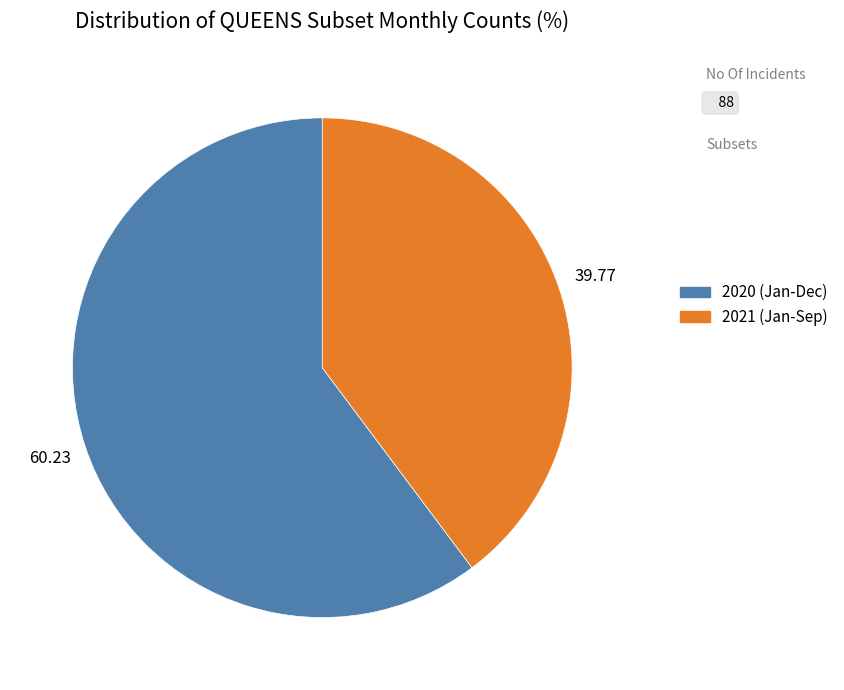

Does any single category account for the majority?

Yes